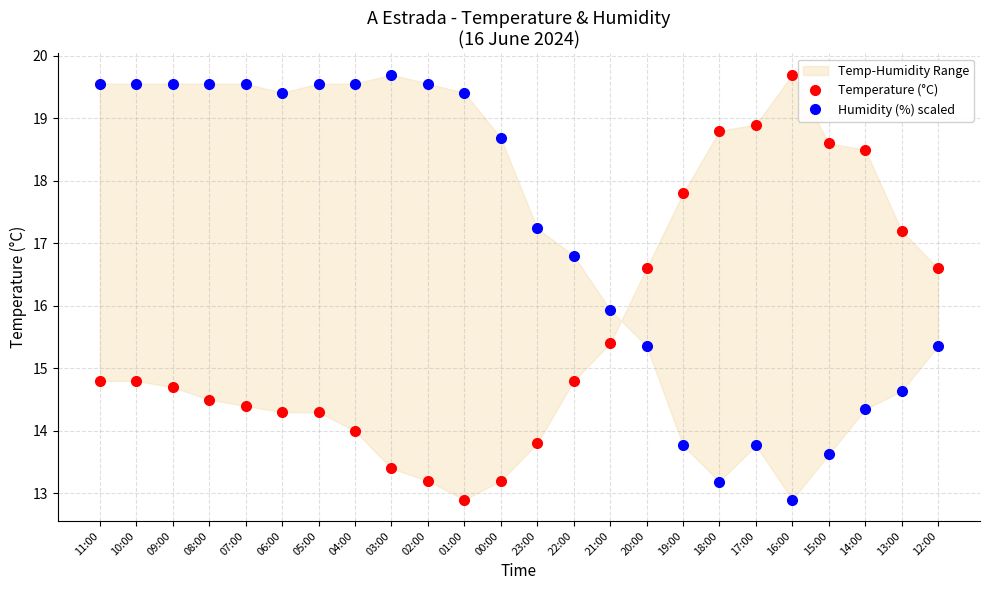

What is the sum of the Humidity (%) scaled values at 18:00 and 03:00?

32.9